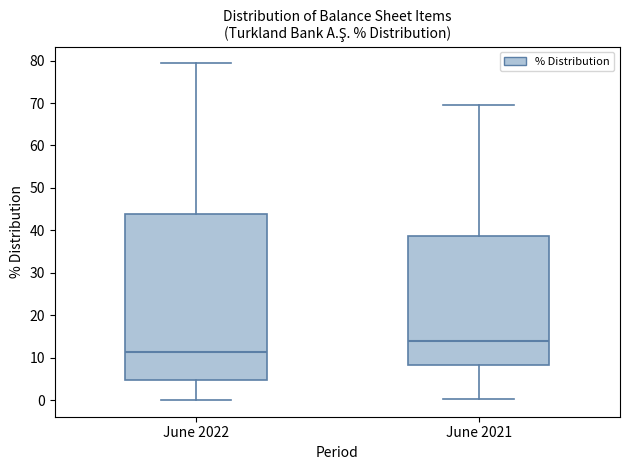

Which box's median line is the highest?

June 2021